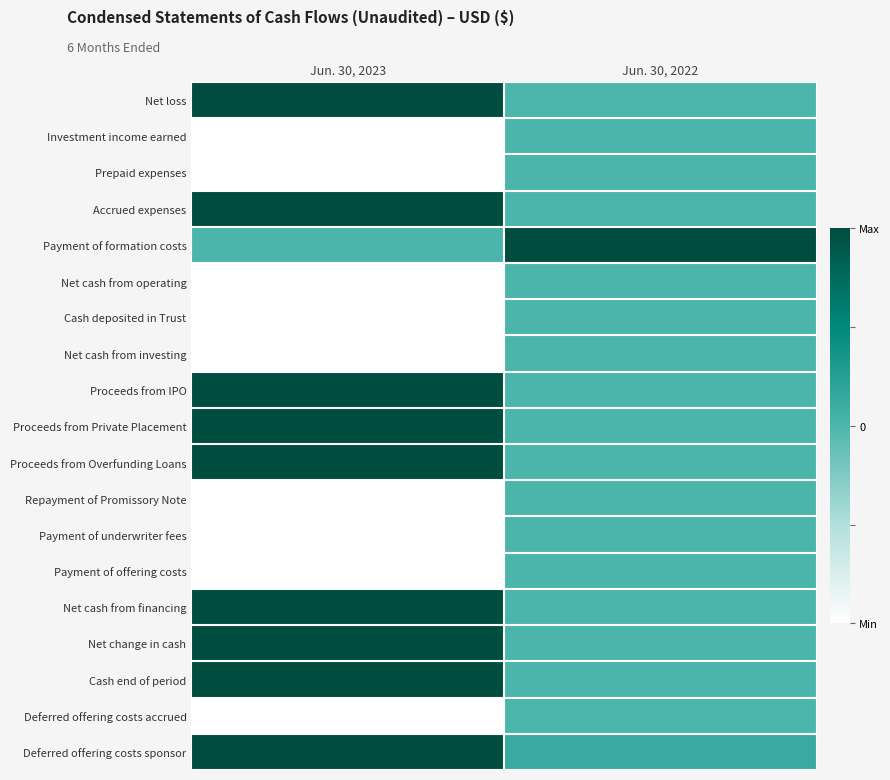

Reading right to left, transcribe all the data shown in this chart.

Net loss: Jun. 30, 2022=-0.0	Jun. 30, 2023=1.0
Investment income earned: Jun. 30, 2022=0.0	Jun. 30, 2023=-1.0
Prepaid expenses: Jun. 30, 2022=0.0	Jun. 30, 2023=-1.0
Accrued expenses: Jun. 30, 2022=0.0	Jun. 30, 2023=1.0
Payment of formation costs: Jun. 30, 2022=1.0	Jun. 30, 2023=0.0
Net cash from operating: Jun. 30, 2022=0.0	Jun. 30, 2023=-1.0
Cash deposited in Trust: Jun. 30, 2022=0.0	Jun. 30, 2023=-1.0
Net cash from investing: Jun. 30, 2022=0.0	Jun. 30, 2023=-1.0
Proceeds from IPO: Jun. 30, 2022=0.0	Jun. 30, 2023=1.0
Proceeds from Private Placement: Jun. 30, 2022=0.0	Jun. 30, 2023=1.0
Proceeds from Overfunding Loans: Jun. 30, 2022=0.0	Jun. 30, 2023=1.0
Repayment of Promissory Note: Jun. 30, 2022=0.0	Jun. 30, 2023=-1.0
Payment of underwriter fees: Jun. 30, 2022=0.0	Jun. 30, 2023=-1.0
Payment of offering costs: Jun. 30, 2022=0.0	Jun. 30, 2023=-1.0
Net cash from financing: Jun. 30, 2022=0.0	Jun. 30, 2023=1.0
Net change in cash: Jun. 30, 2022=0.0	Jun. 30, 2023=1.0
Cash end of period: Jun. 30, 2022=0.0	Jun. 30, 2023=1.0
Deferred offering costs accrued: Jun. 30, 2022=-0.0	Jun. 30, 2023=-1.0
Deferred offering costs sponsor: Jun. 30, 2022=0.1	Jun. 30, 2023=1.0